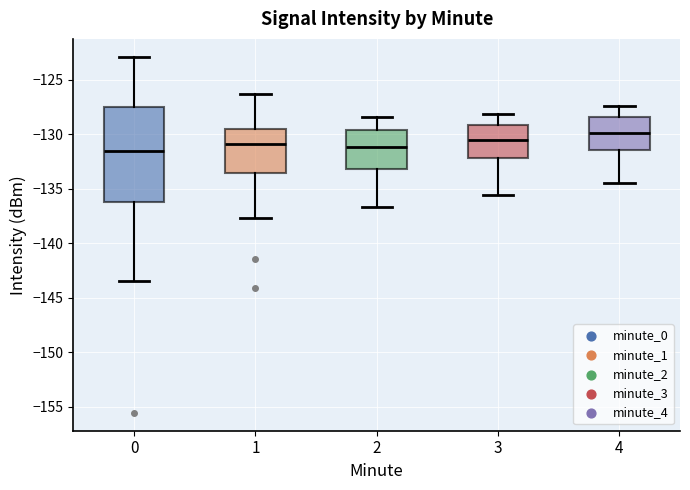

Reading left to right, read every box against the y-axis: the position of its median line, the range the box covers, and the ends of its whiskers. The values are not printed on the chart, so give them approximately, as read against the axis.

0: median -131.5, box -136.0 to -127.5, whiskers -143.5 to -123.0
1: median -131.0, box -133.5 to -129.5, whiskers -137.5 to -126.5
2: median -131.0, box -133.0 to -129.5, whiskers -136.5 to -128.5
3: median -130.5, box -132.0 to -129.0, whiskers -135.5 to -128.0
4: median -130.0, box -131.5 to -128.5, whiskers -134.5 to -127.5